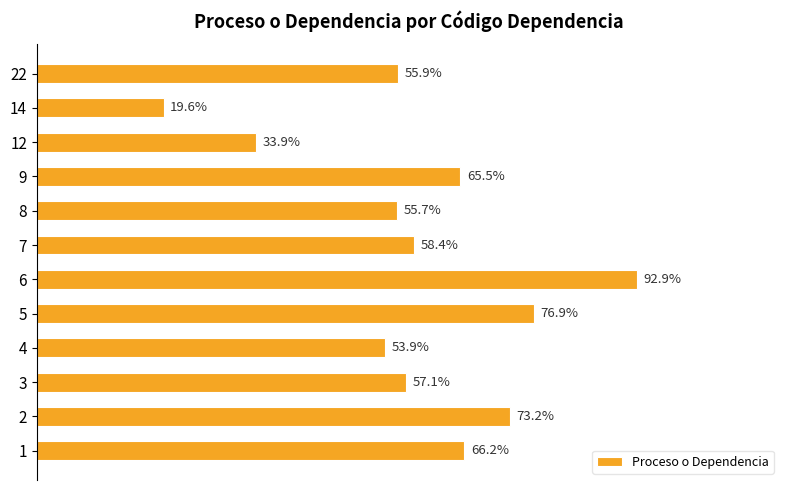

List the labels in order of value, smallest first.

14, 12, 4, 8, 22, 3, 7, 9, 1, 2, 5, 6